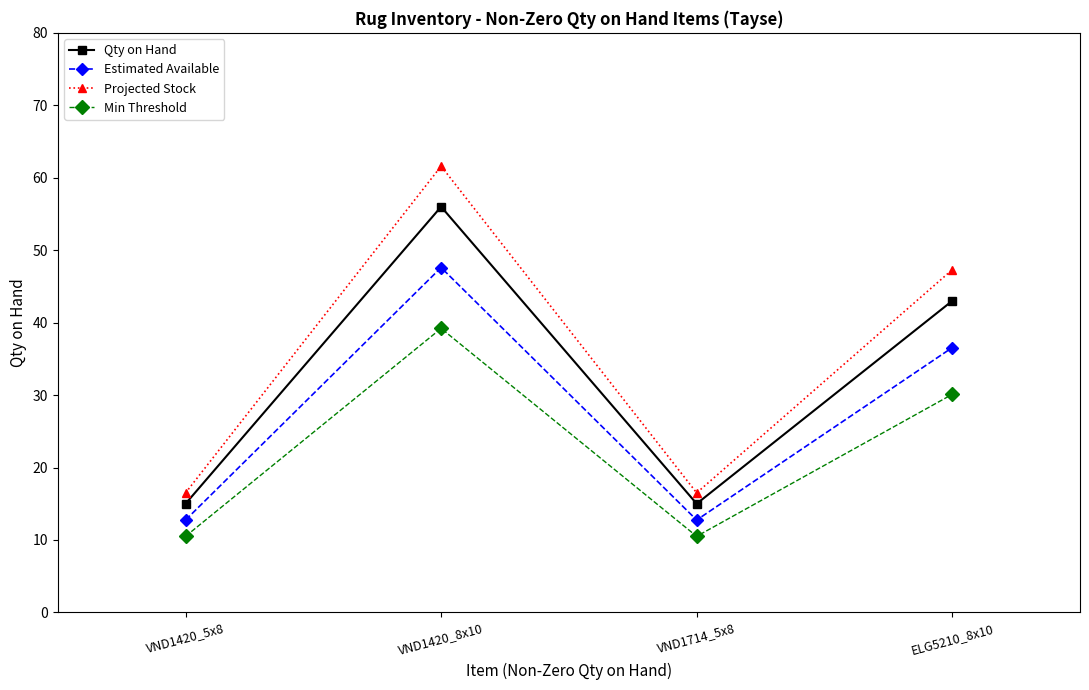

What is the label of the 4th point from the right?

VND1420_5x8